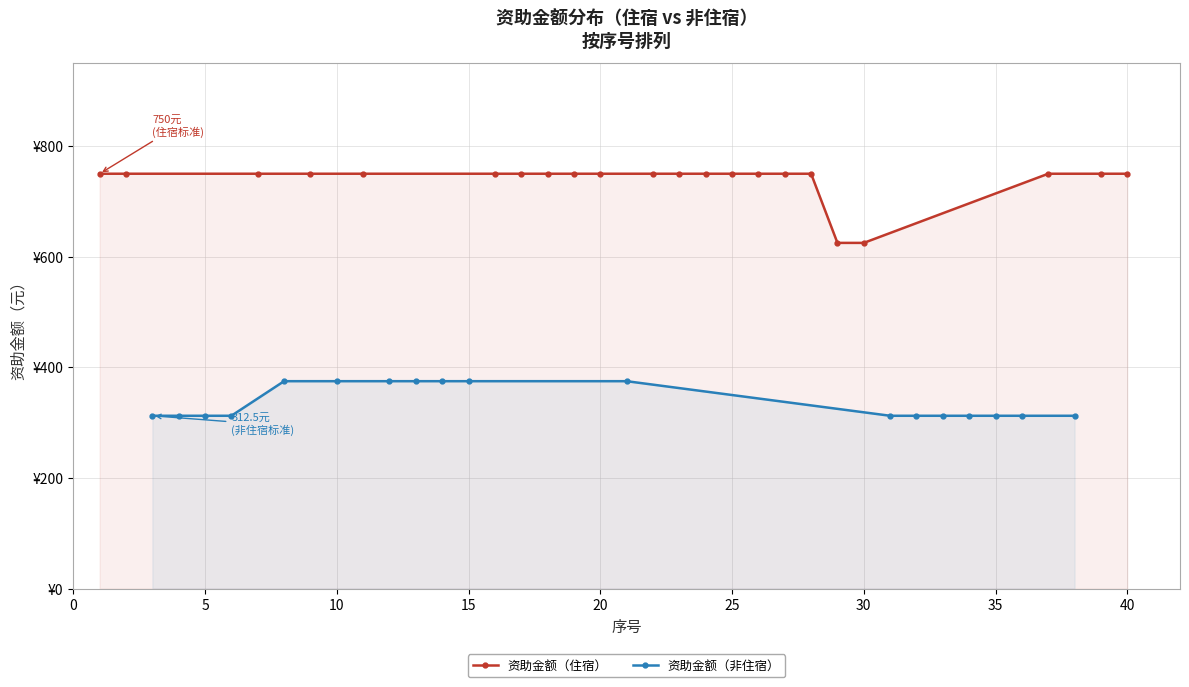

Rank the series by their average value, from lowest to highest.

资助金额（非住宿）, 资助金额（住宿）